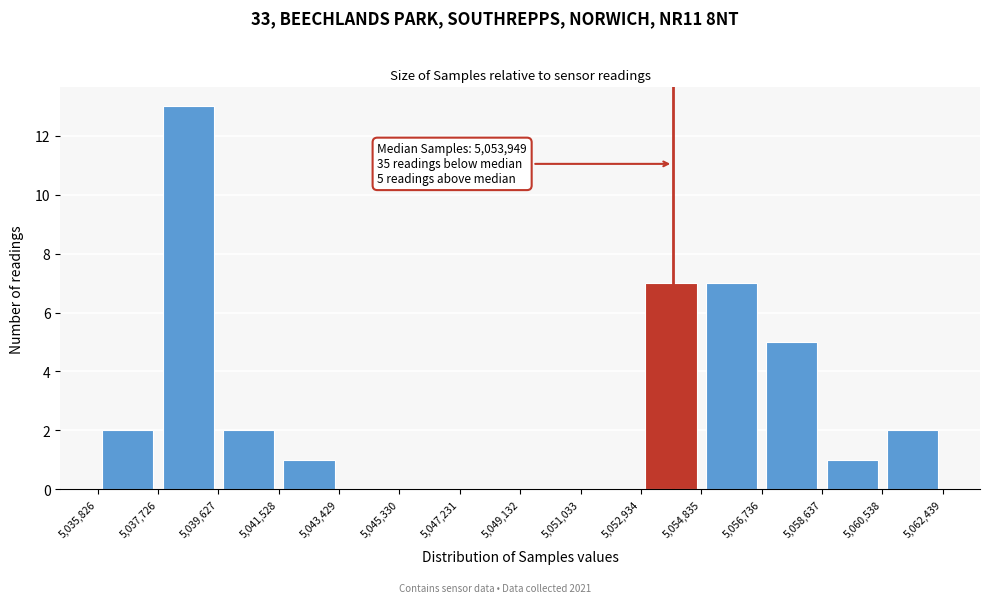

Which range on the x-axis has the tallest bar?

5,037,726 to 5,039,627